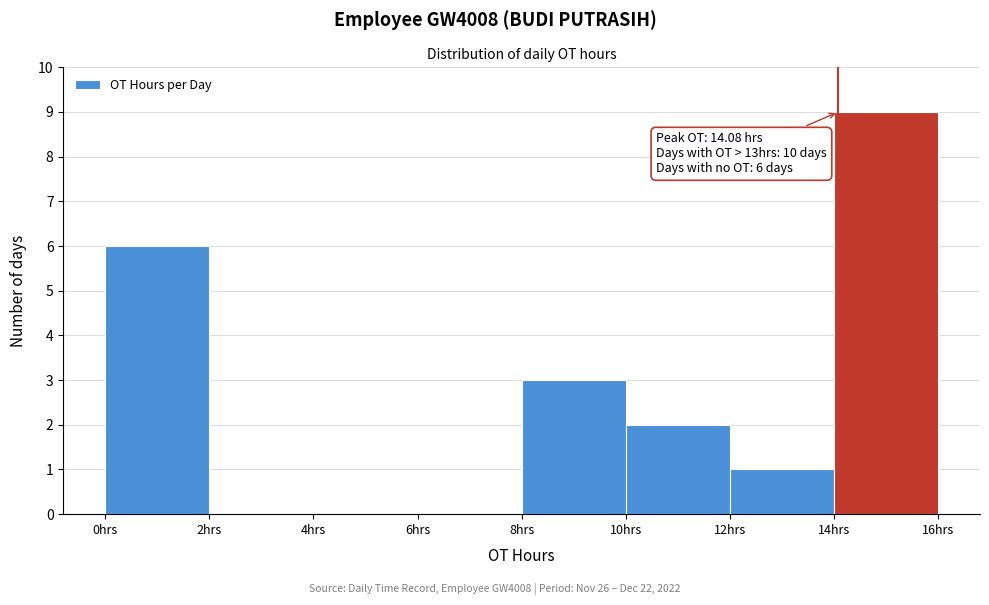

Over which range of the x-axis is the bar tallest?

14 to 16